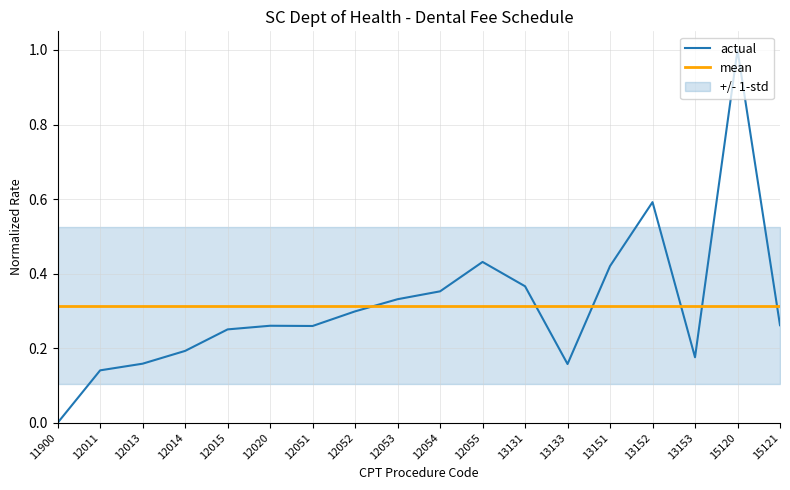

Where do actual and mean first cross each other?

12052 and 12053